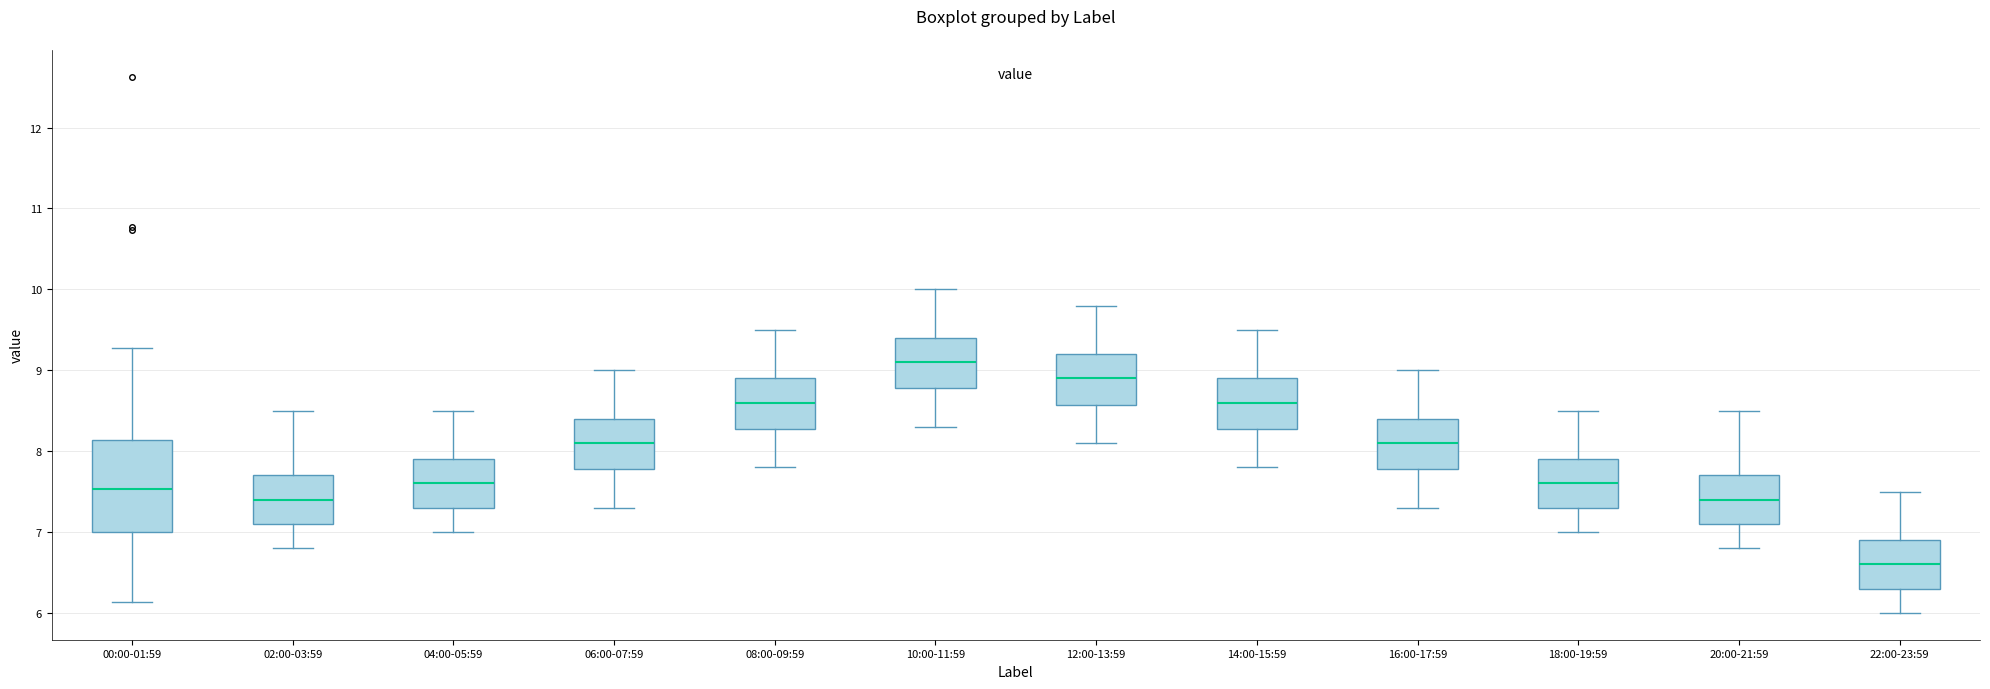

Comparing the boxes themselves (not the whiskers), which one is the tallest?

00:00-01:59